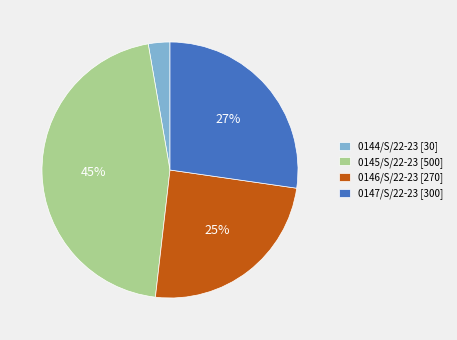

Rank the categories by value from highest to lowest.

0145/S/22-23, 0147/S/22-23, 0146/S/22-23, 0144/S/22-23